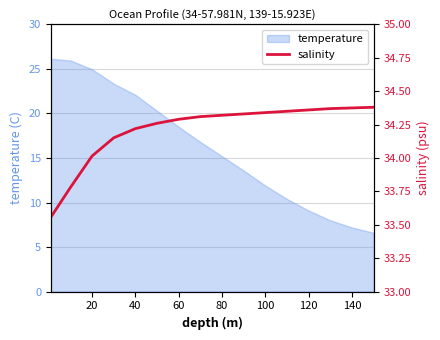

Does the chart have visible grid lines?

Yes